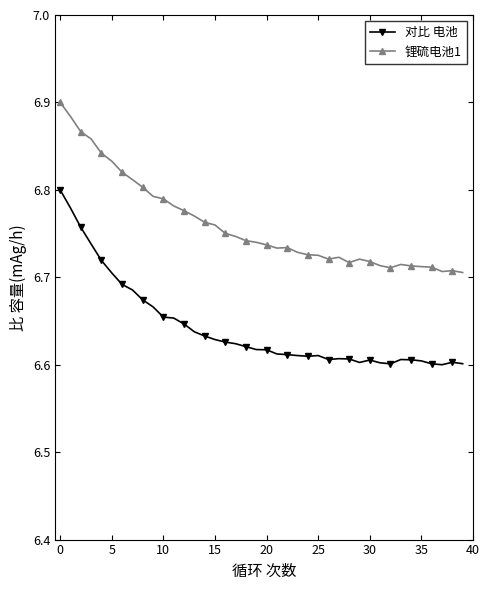

True or false: 对比 电池 and 锂硫电池1 cross at least once.

False